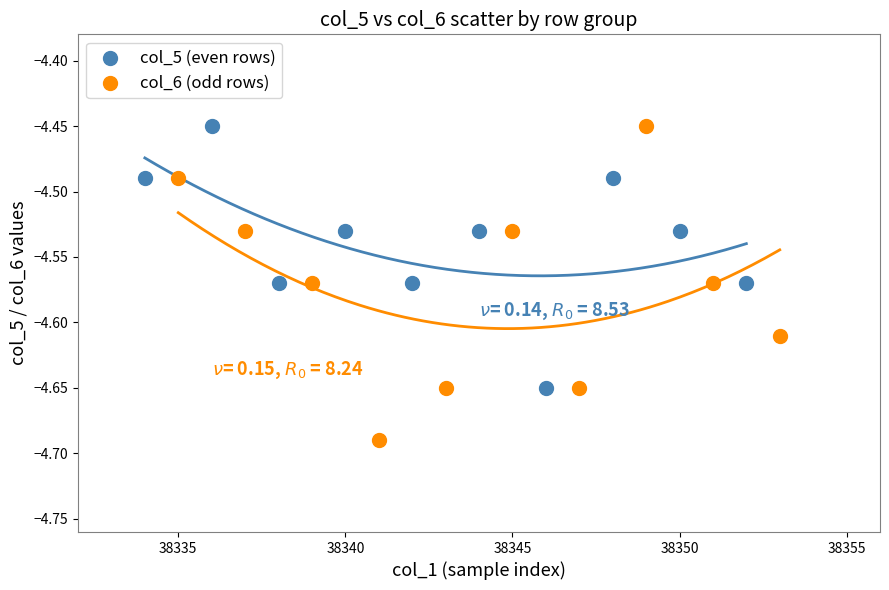

Which series has the largest Y range (max minus min)?

col_6 (odd rows)